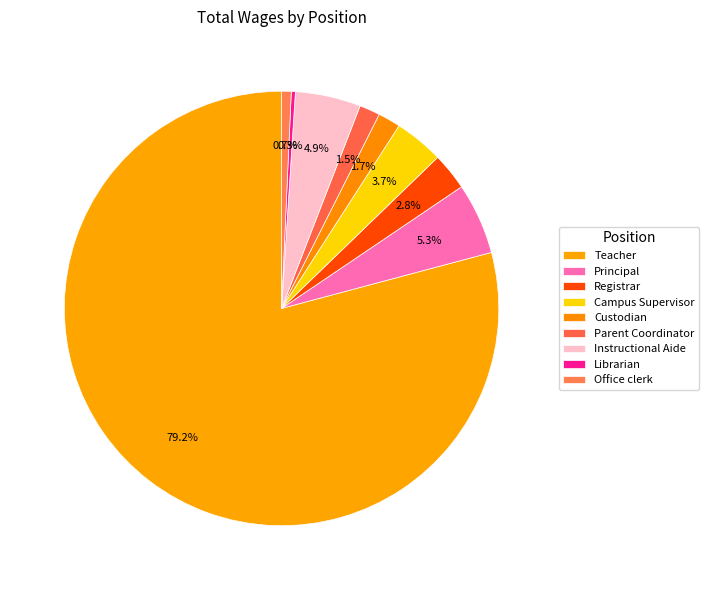

To the nearest percent, what is the difference between the largest and smallest slice percentages?

79%